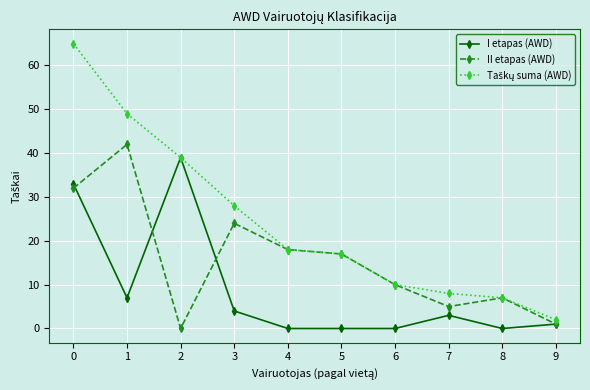

True or false: II etapas (AWD) has a value of 0 at 2.

True